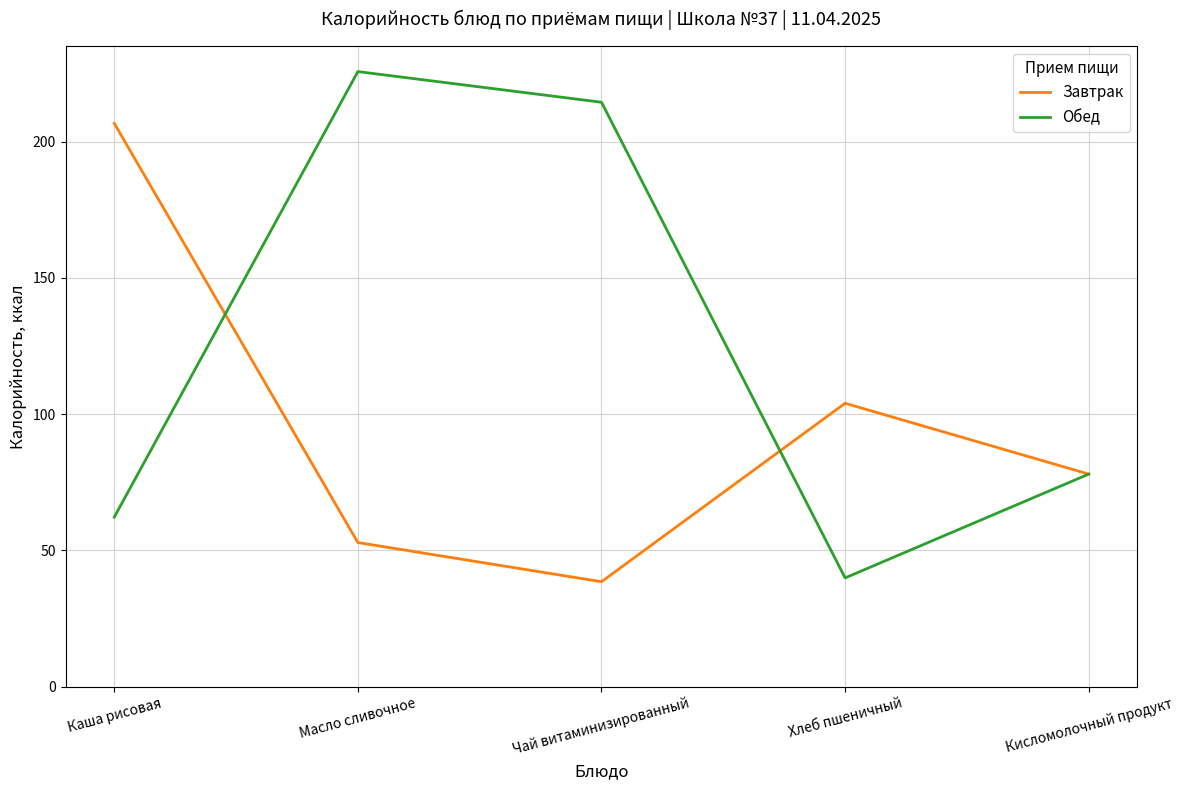

Rank the series at Чай витаминизированный from lowest to highest value.

Завтрак, Обед